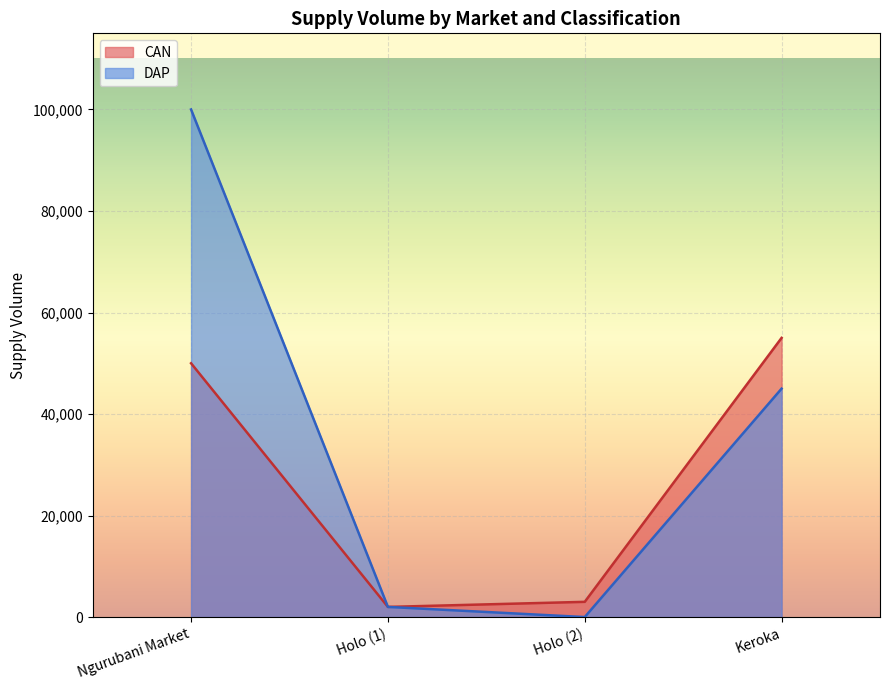

Count the number of data series in this chart.

2